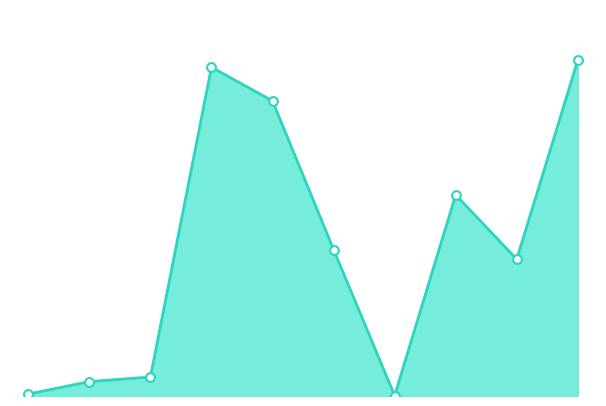

Does the chart have visible grid lines?

No